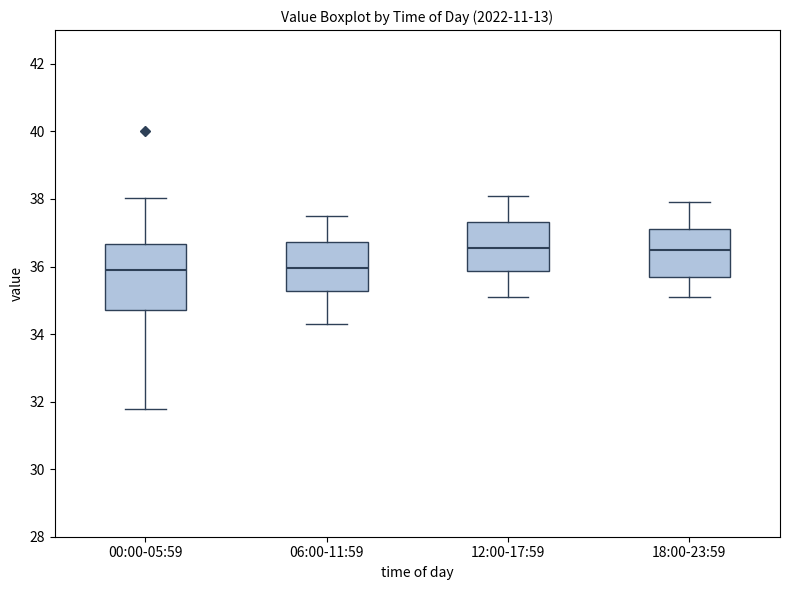

Reading left to right, transcribe this box plot: for each box, give where its median line is, the range the box spans, and where its two whiskers end, as read against the y-axis. The values are not printed on the chart, so give them approximately, as read against the axis.

00:00-05:59: median 35.8, box 34.8 to 36.6, whiskers 31.8 to 38.0
06:00-11:59: median 36.0, box 35.2 to 36.8, whiskers 34.4 to 37.6
12:00-17:59: median 36.6, box 35.8 to 37.4, whiskers 35.2 to 38.2
18:00-23:59: median 36.6, box 35.8 to 37.2, whiskers 35.2 to 38.0